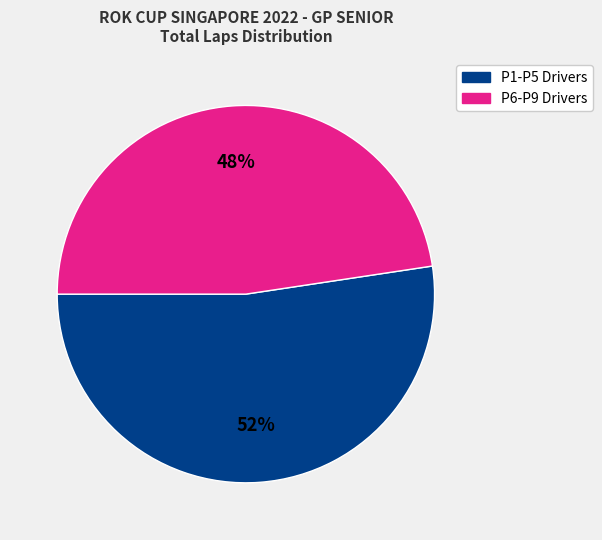

To the nearest percent, what is the average slice percentage?

50%